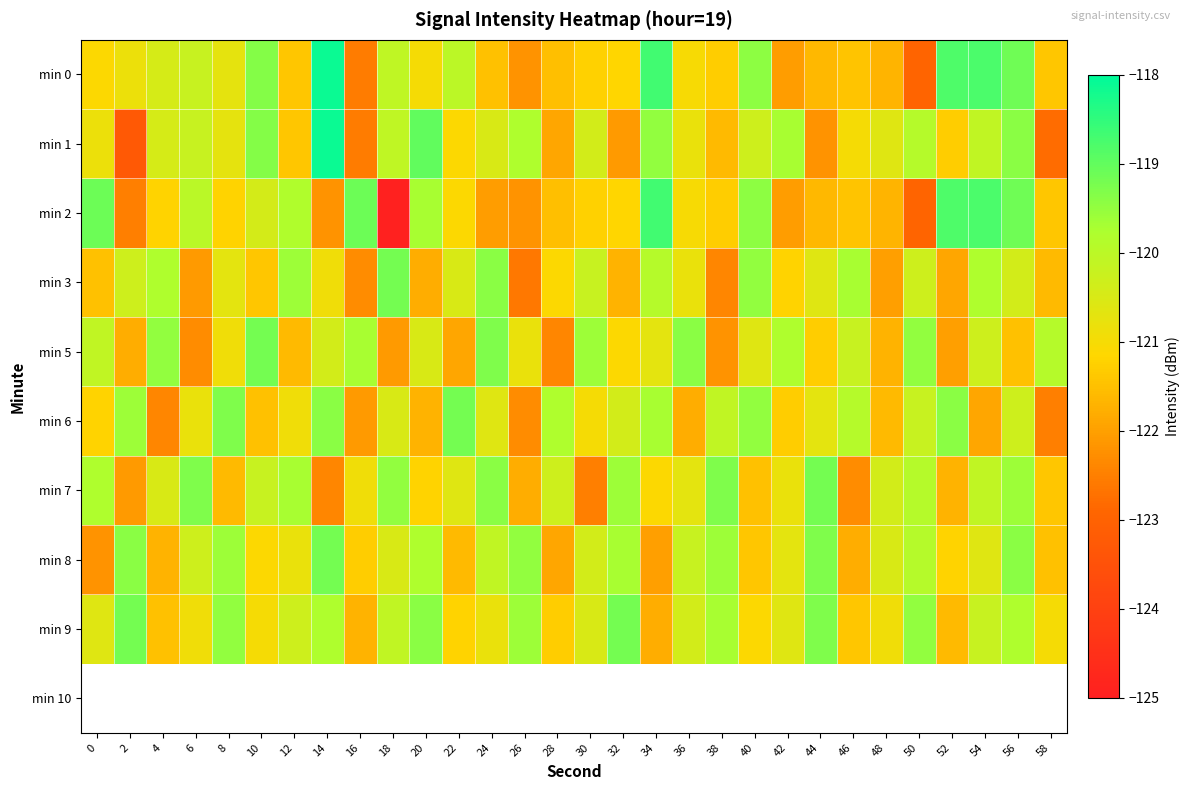

List the series in order of their peak value, highest first.

min 0, min 1, min 2, min 3, min 5, min 6, min 7, min 8, min 9